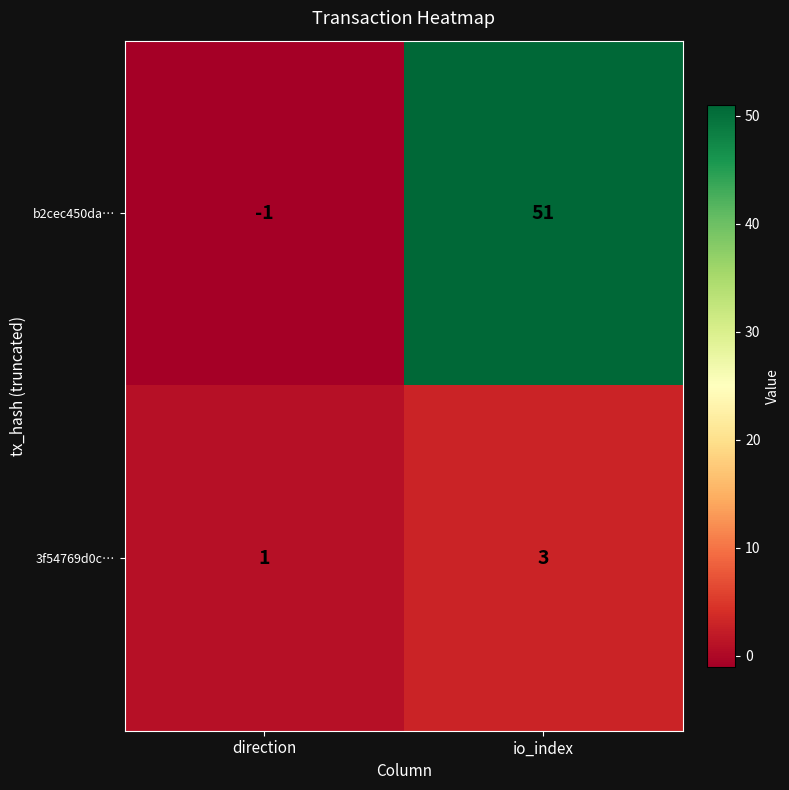

Reading left to right, extract all data points from this chart.

b2cec450da…: -1	51
3f54769d0c…: 1	3